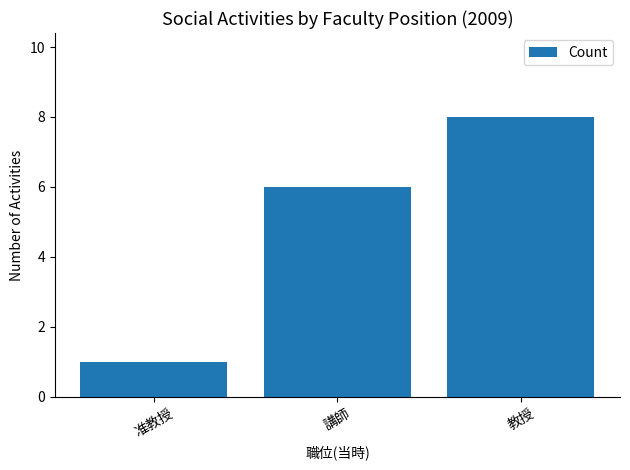

Count the number of data series in this chart.

1